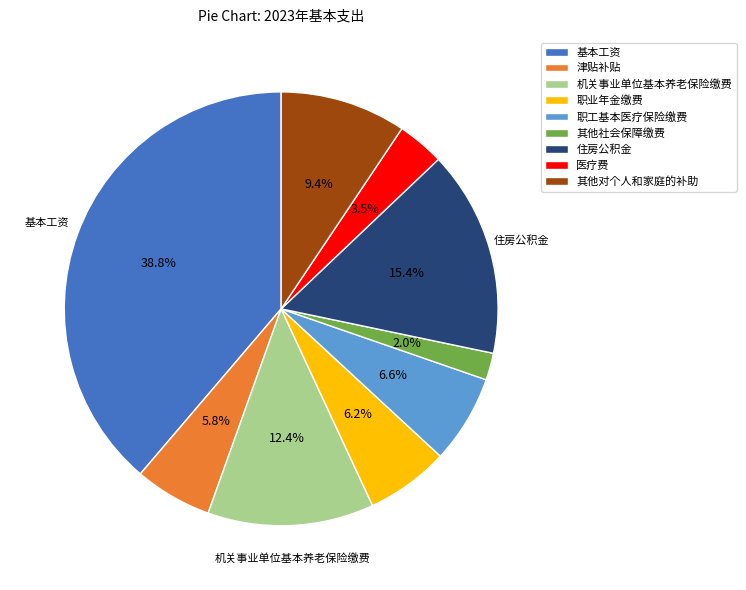

To the nearest percent, what is the combined percentage of 津贴补贴 and 其他社会保障缴费?

8%